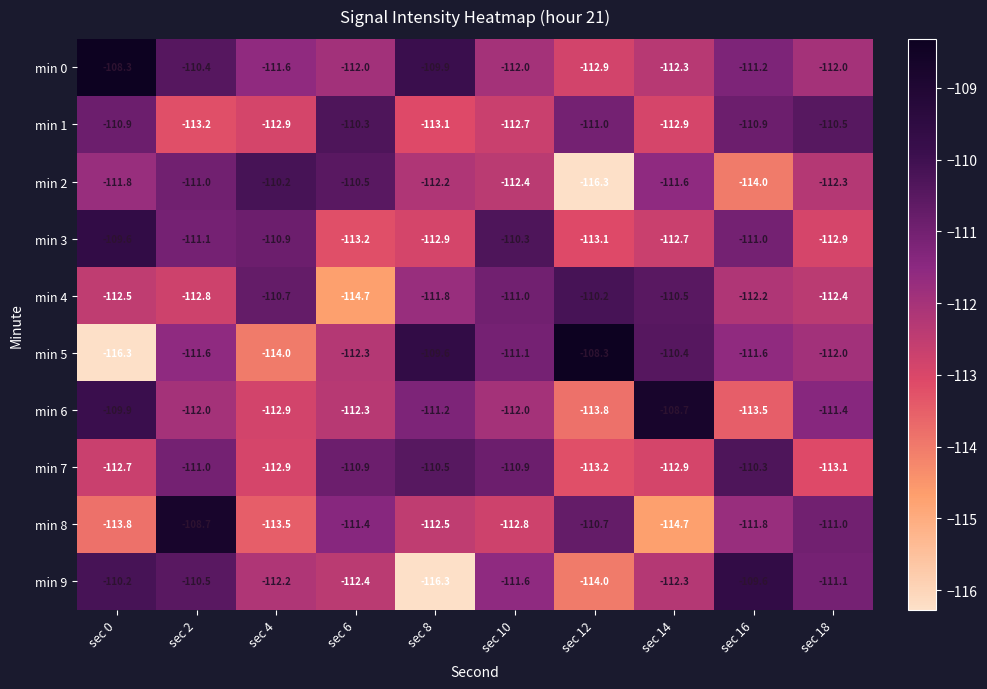

The value of min 2 at sec 2 is -146.4. True or false?

False